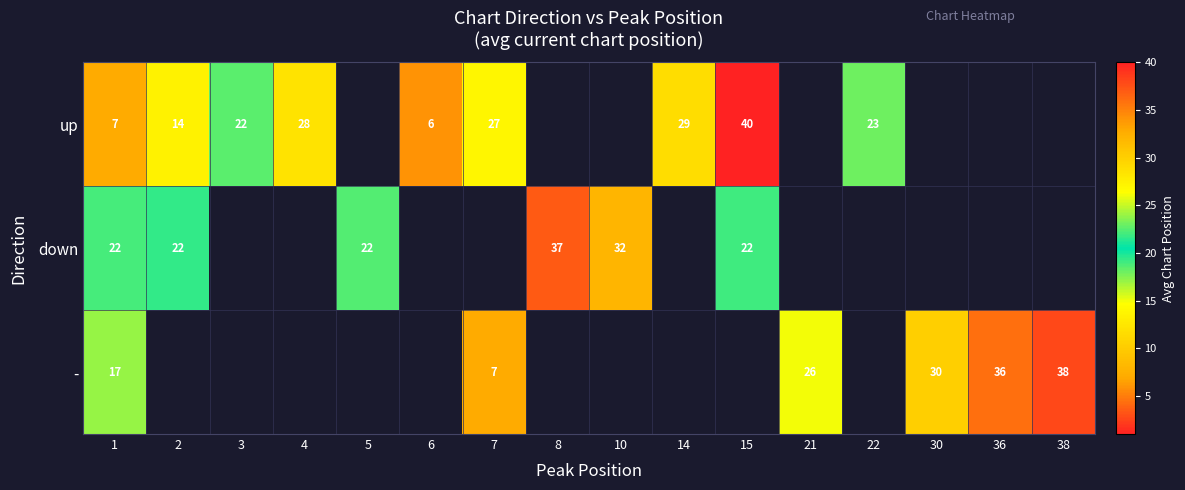

Is it true that up equals 23.1 at 2?

False